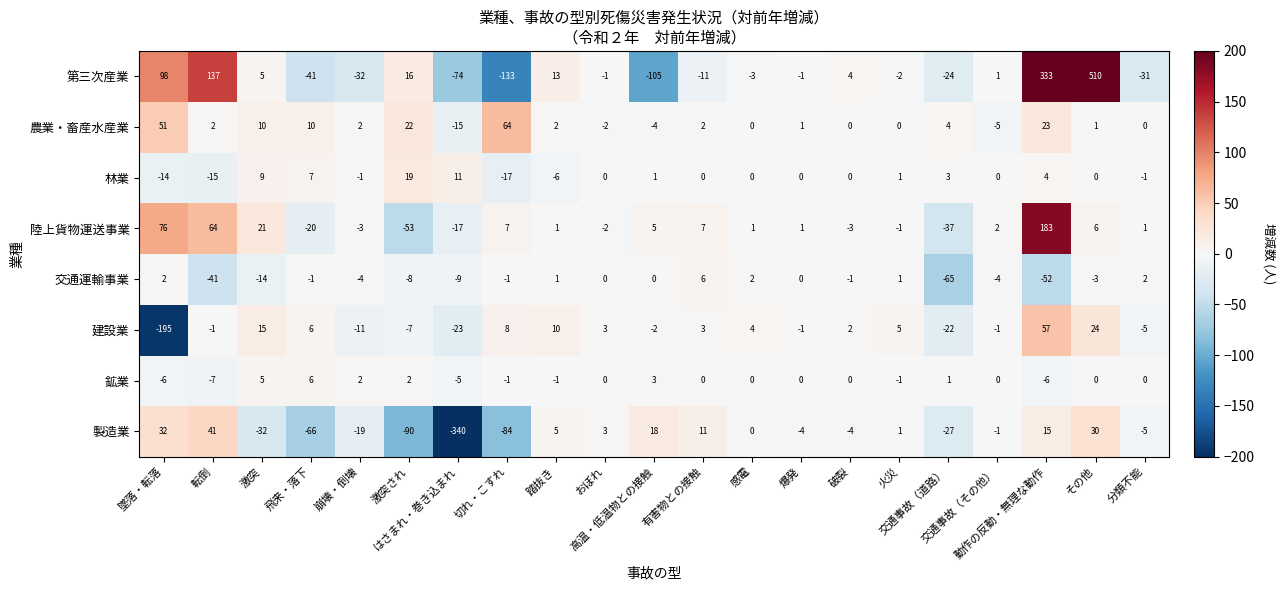

What is the difference between the highest and lowest values at 崩壊・倒壊?

34